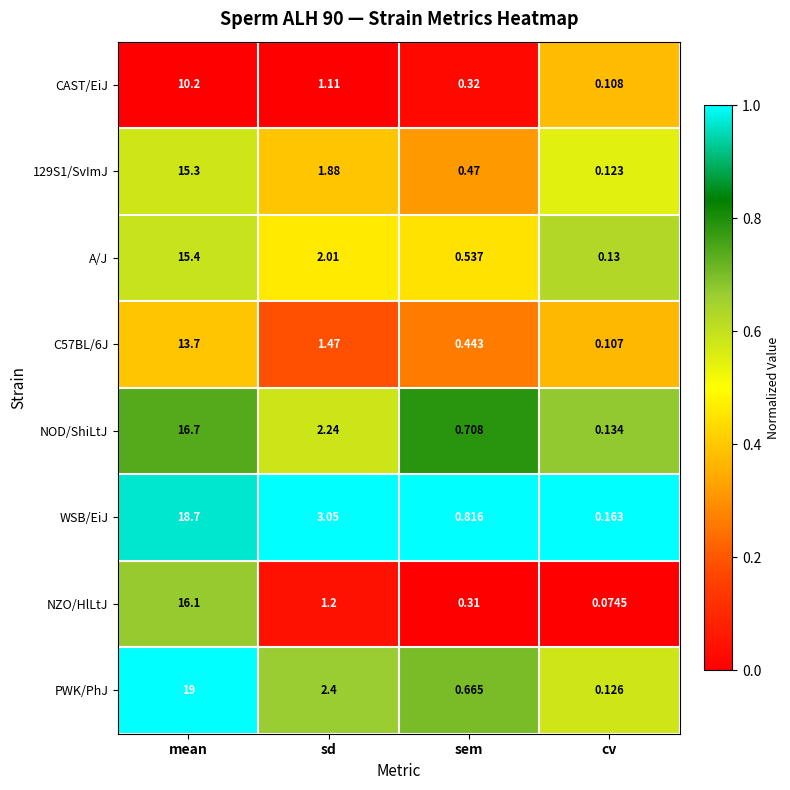

Count the number of data series in this chart.

8